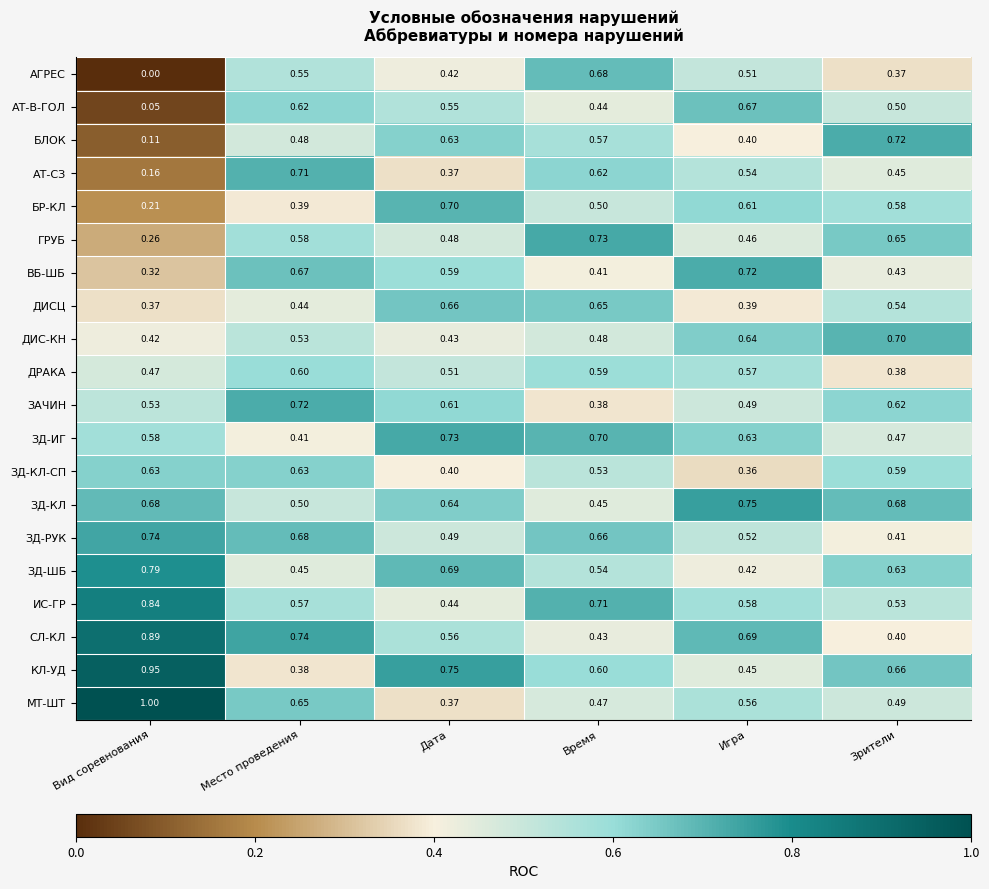

What is the greatest value displayed?

1.0